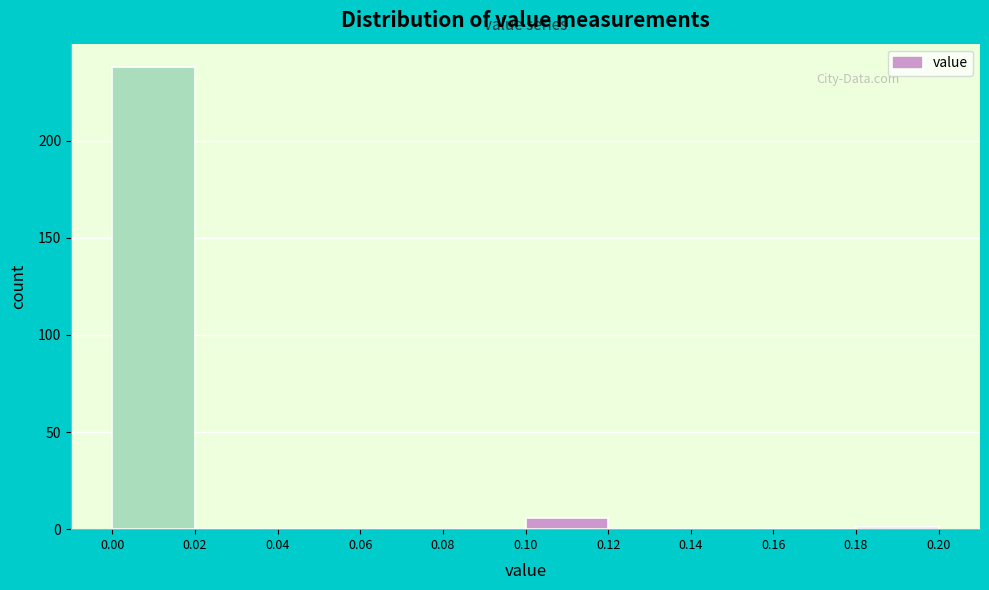

Reading left to right, transcribe this chart: for each bar, give the range it covers on the x-axis and its height. The values are not printed on the chart, so give them approximately, as read against the axis.

0.00 to 0.02: 240
0.02 to 0.04: 0
0.04 to 0.06: 0
0.06 to 0.08: 0
0.08 to 0.10: 0
0.10 to 0.12: 5
0.12 to 0.14: 0
0.14 to 0.16: 0
0.16 to 0.18: 0
0.18 to 0.20: under 5